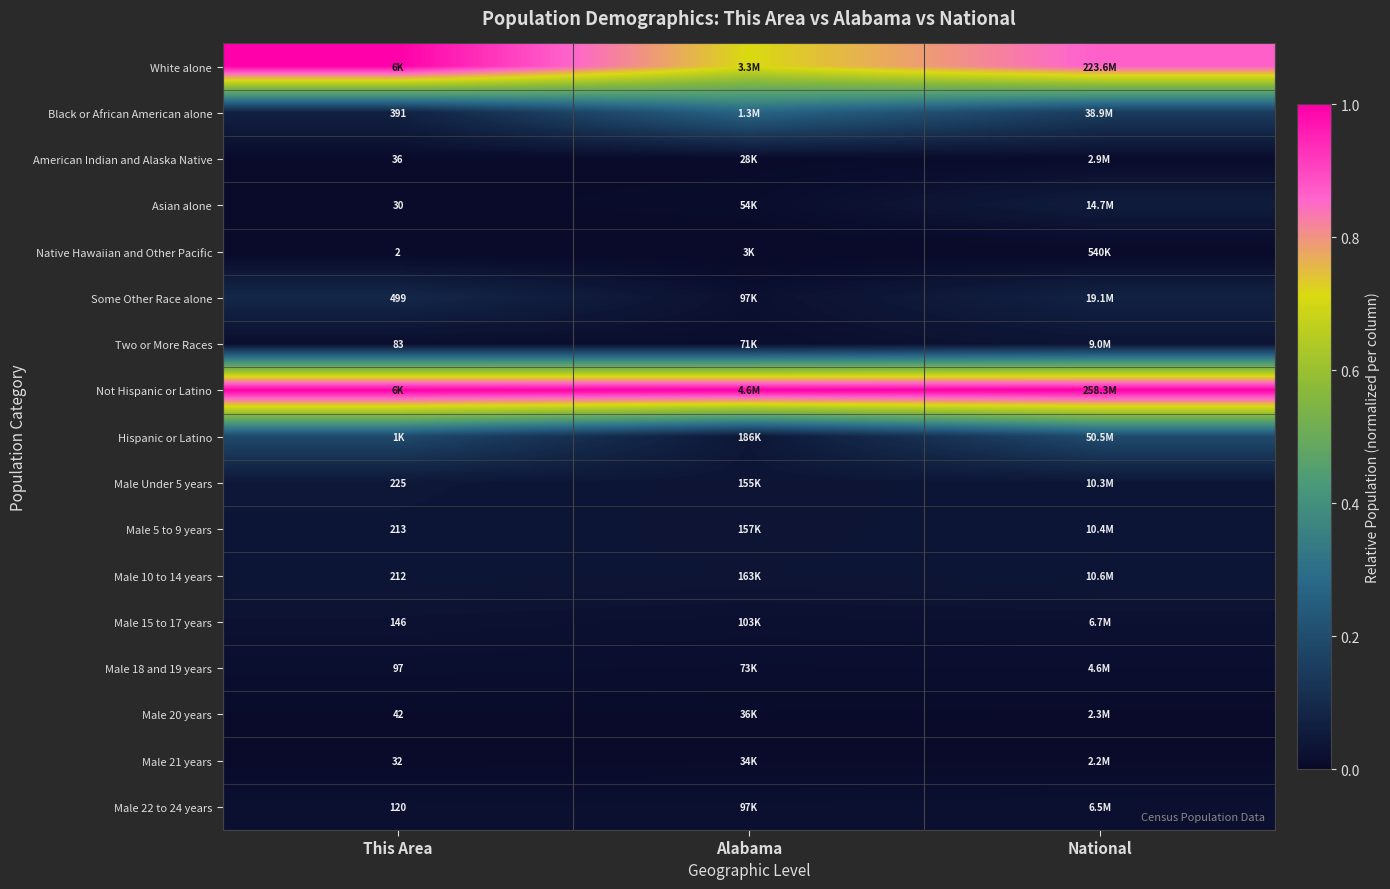

How many Male 18 and 19 years values are between 0 and 1?

3